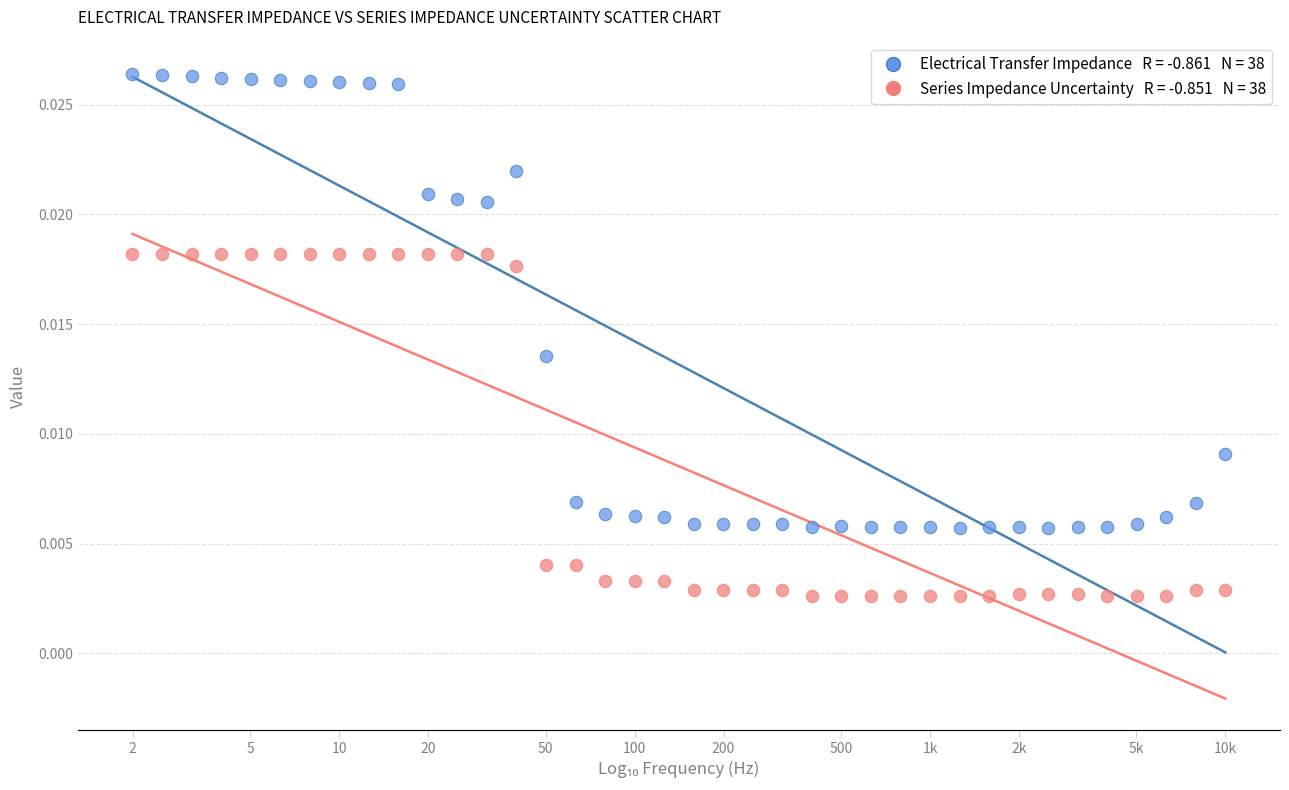

Across all data points, what is the range of X values (max minus min)?

3.7